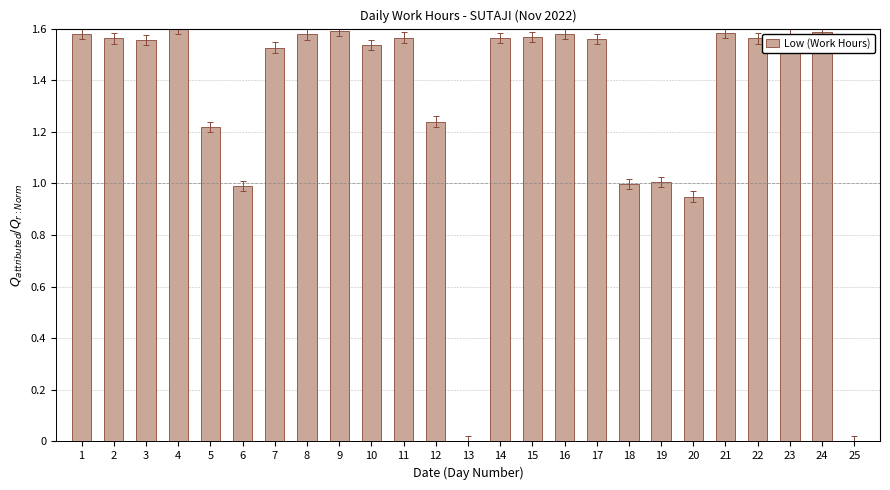

What is the sum of the values at 5 and 19?

2.2